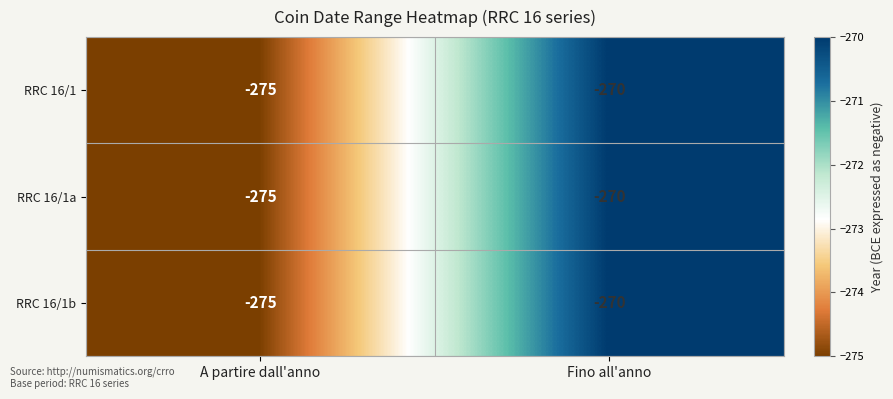

What is the sum of the RRC 16/1 values at A partire dall'anno and Fino all'anno?

-545